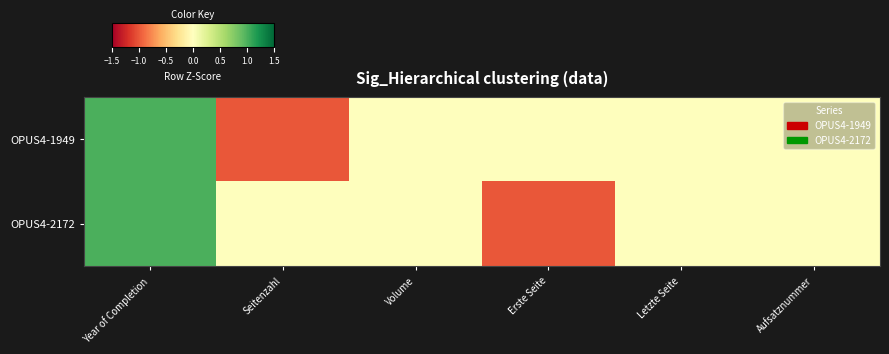

Which has a higher value, Aufsatznummer or Letzte Seite?

Aufsatznummer